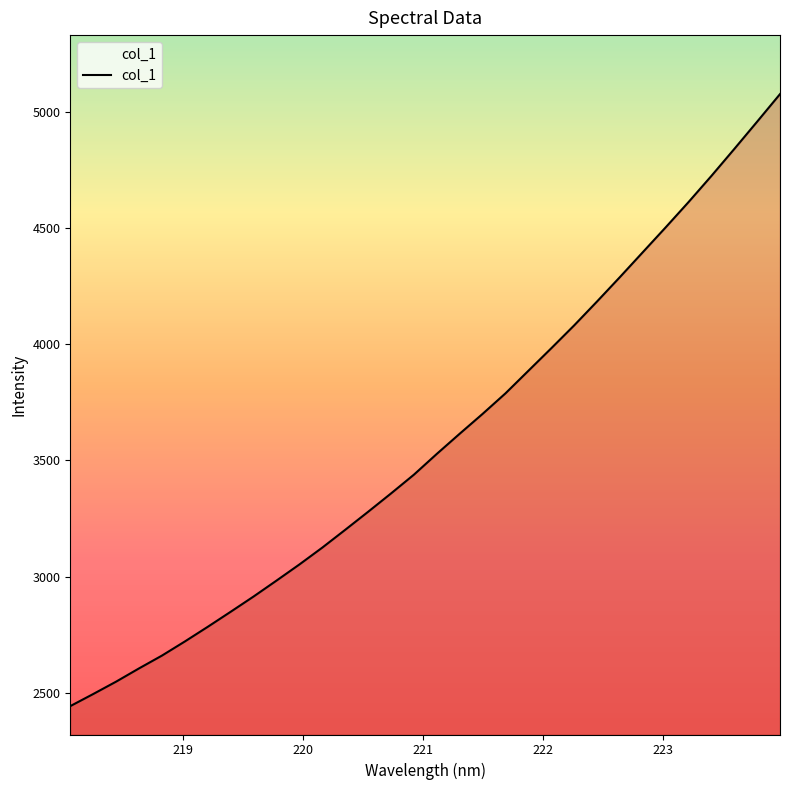

What is the difference between the maximum and minimum values?

2633.0